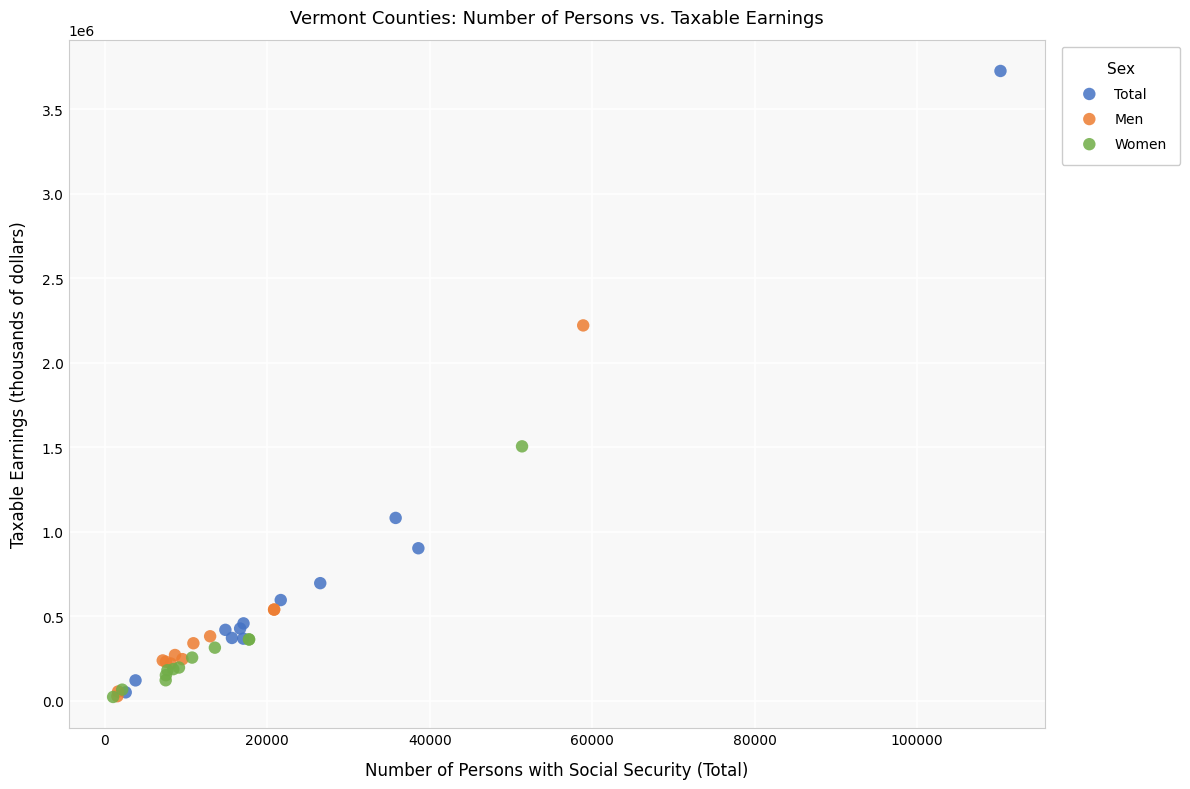

Which series contains the highest Y value?

Total